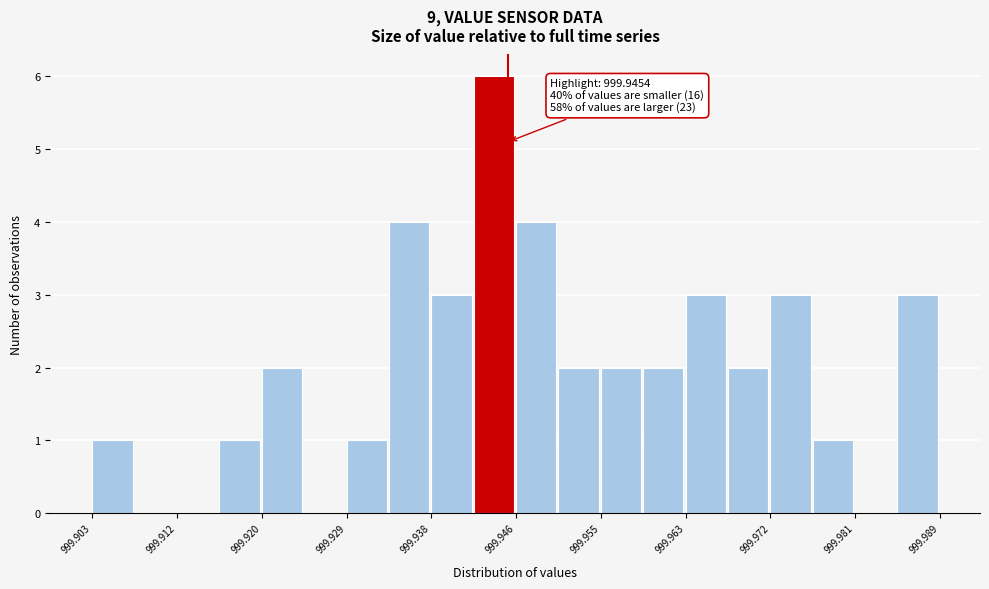

Over which range of the x-axis is the bar tallest?

999.942 to 999.946